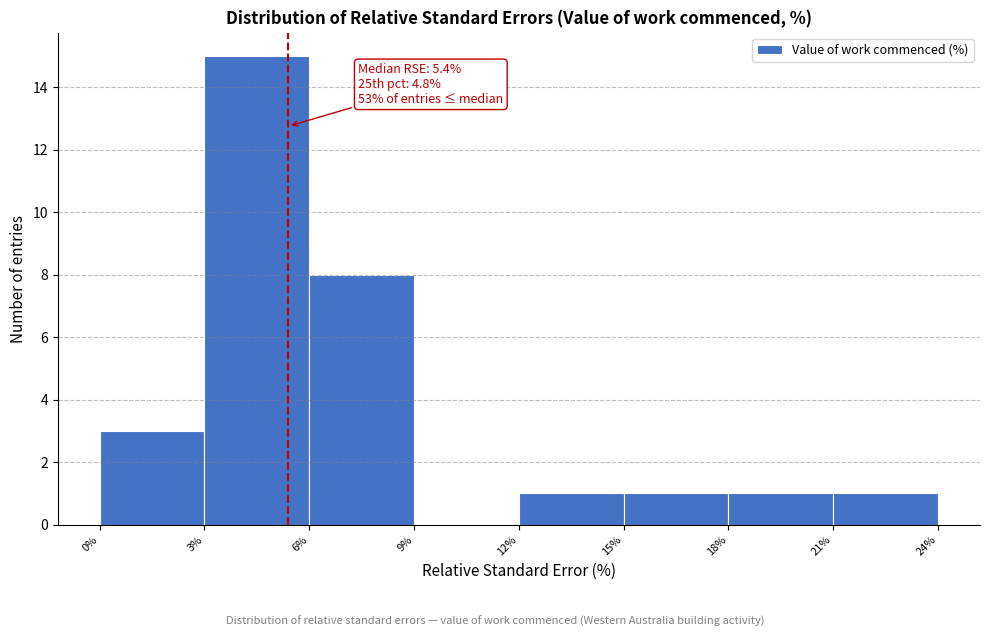

Over which range of the x-axis is the bar tallest?

3% to 6%